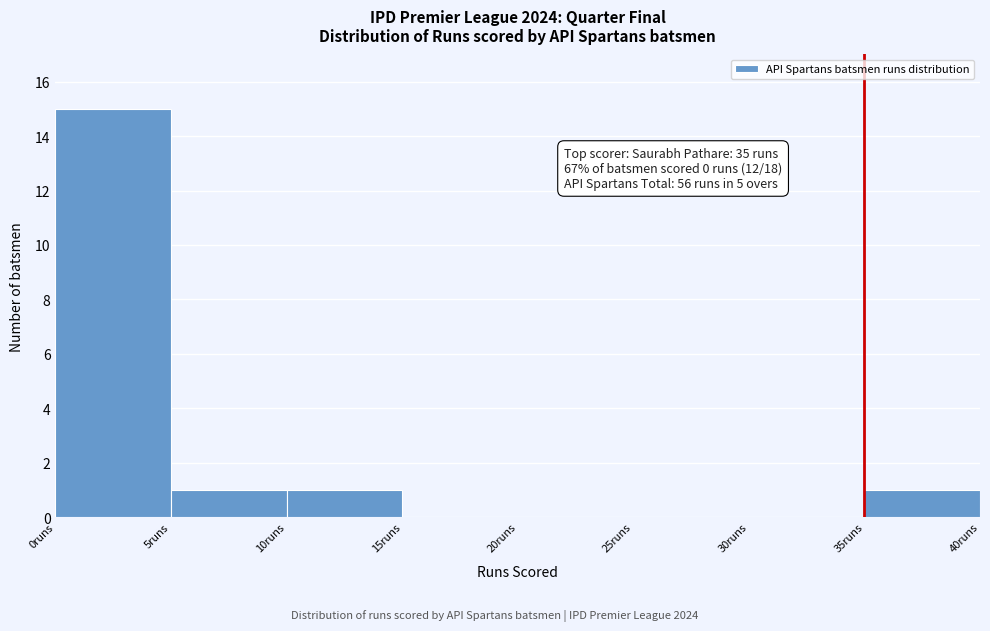

Which range on the x-axis has the tallest bar?

0 to 5